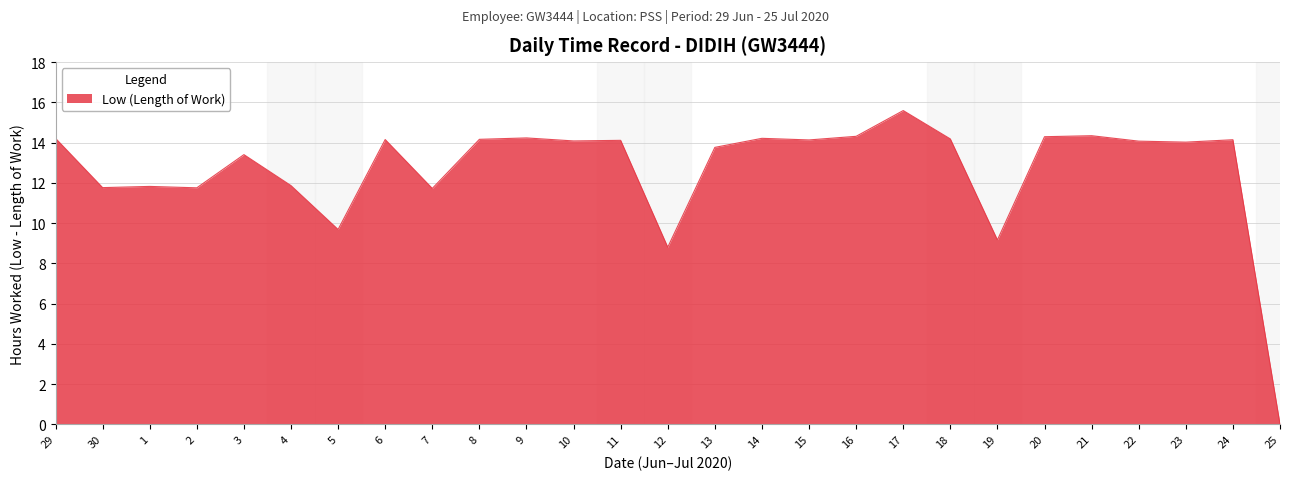

How many lines are shown in the chart?

1